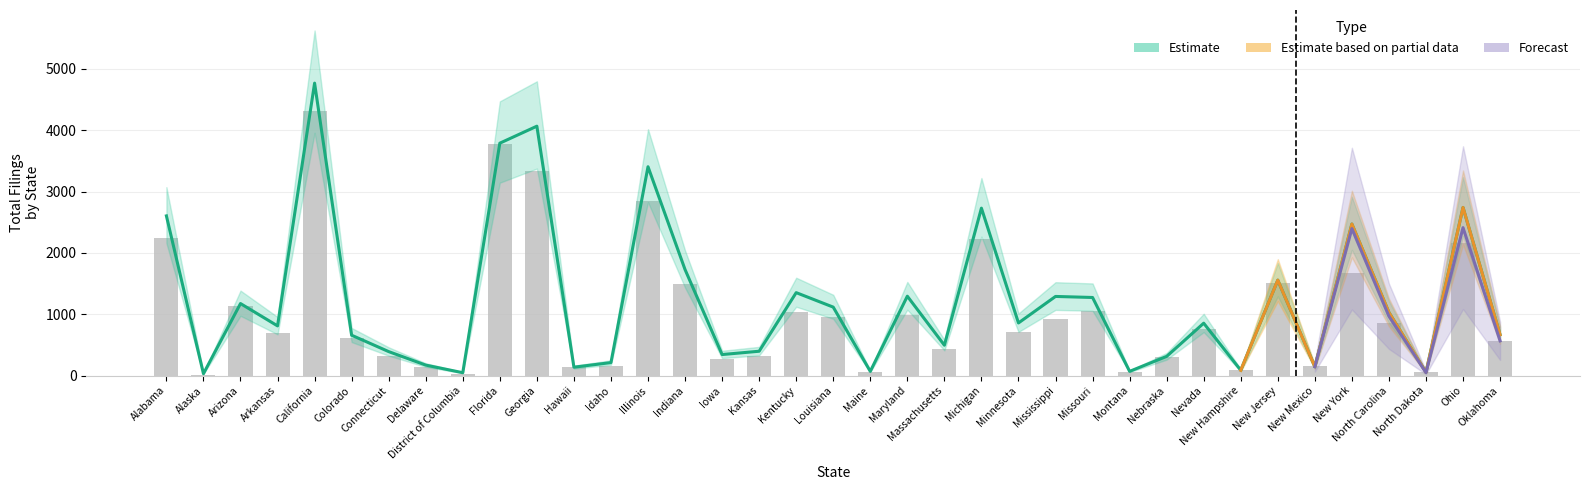

What is the label of the 29th bar from the right?

District of Columbia